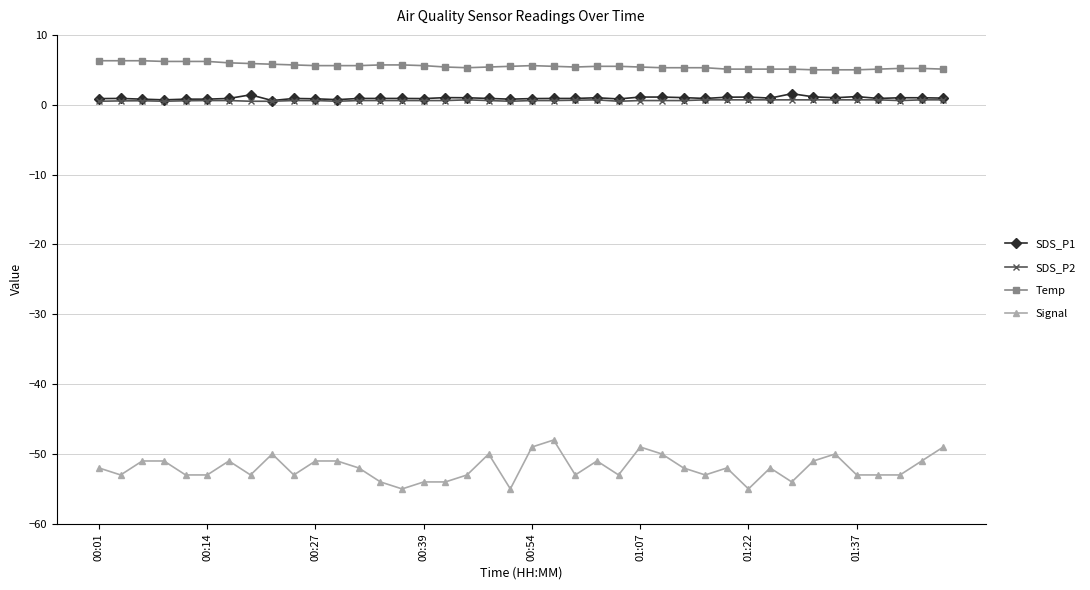

What is the greatest value displayed?

6.3